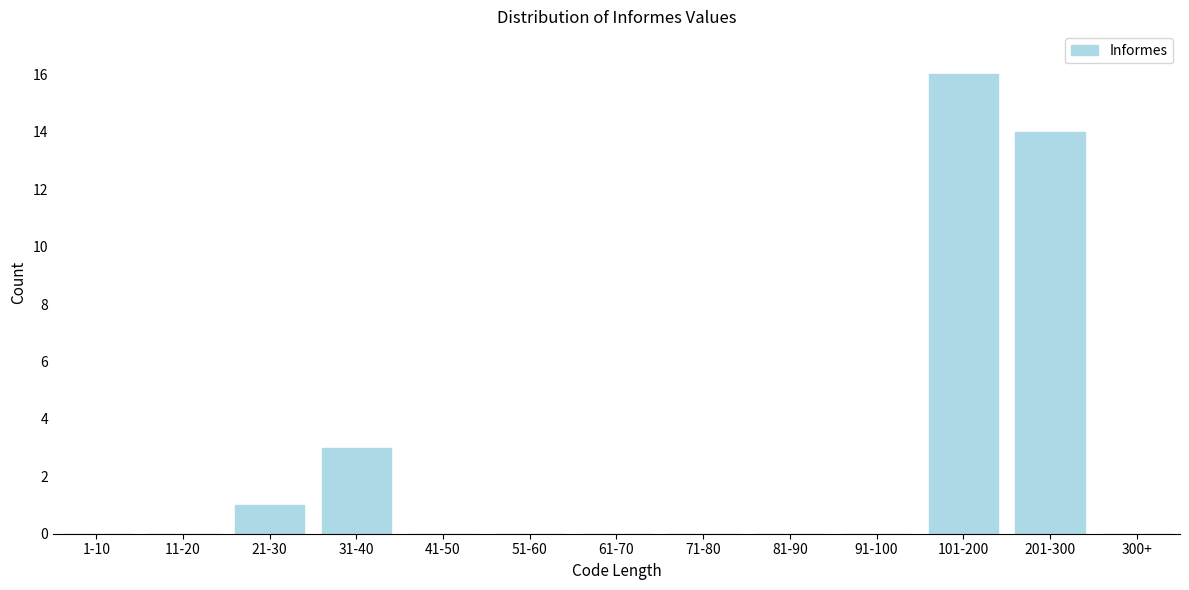

Reading left to right, extract all data points from this chart.

1-10=0	11-20=0	21-30=1	31-40=3	41-50=0	51-60=0	61-70=0	71-80=0	81-90=0	91-100=0	101-200=16	201-300=14	300+=0